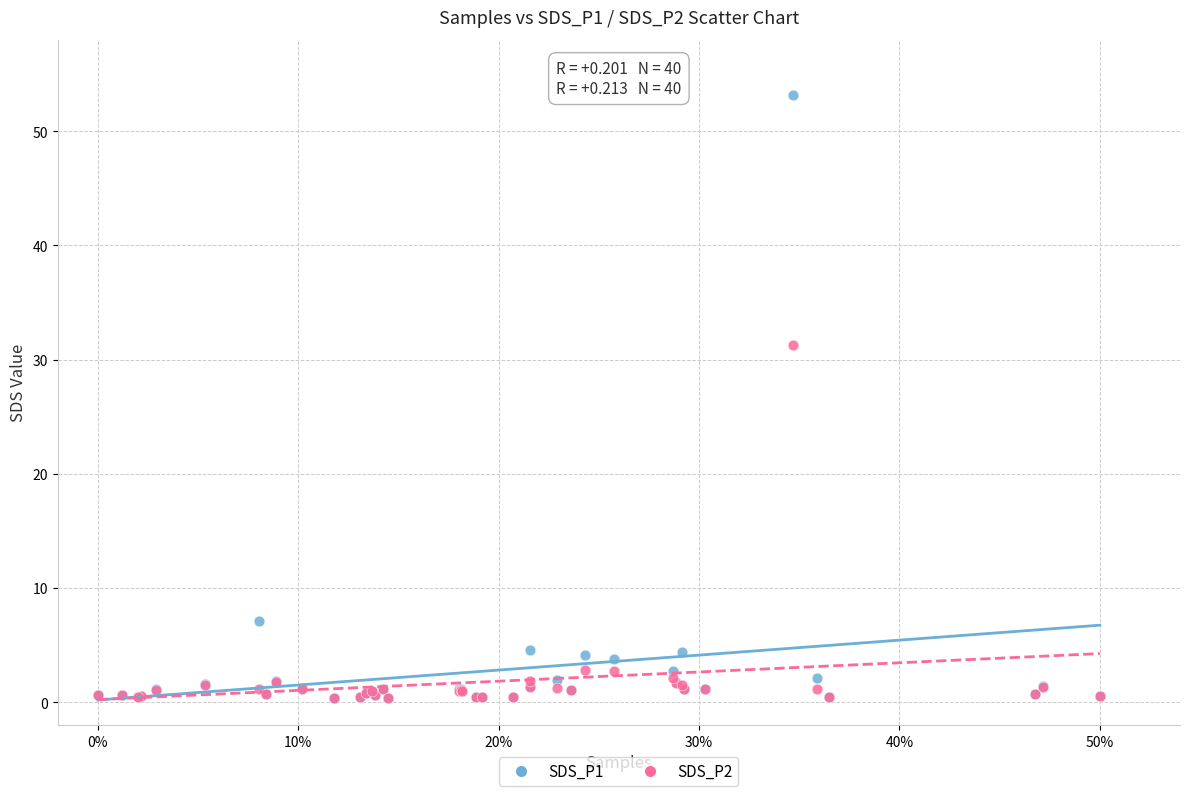

Across all series, what Y value is closest to 26?

31.3